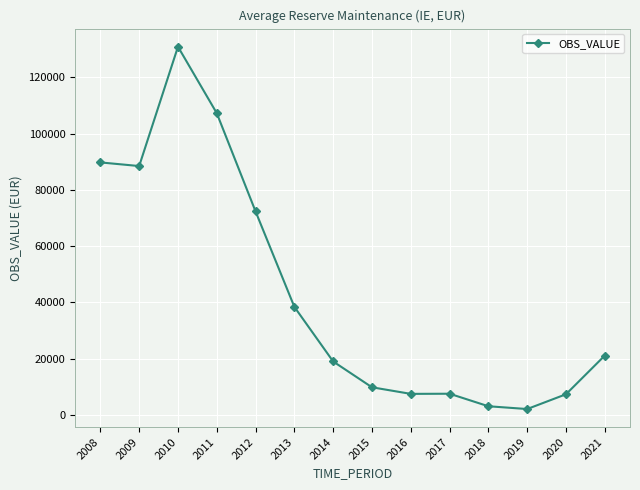

True or false: the data shows 9769.6 at 2015.

True